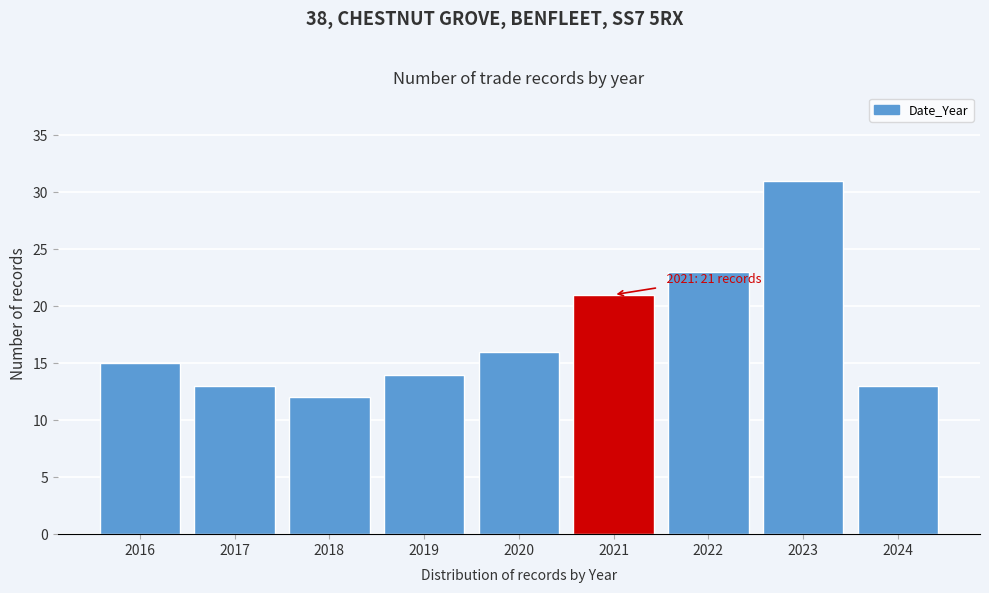

Reading left to right, extract all data points from this chart.

2016=15	2017=13	2018=12	2019=14	2020=16	2021=21	2022=23	2023=31	2024=13